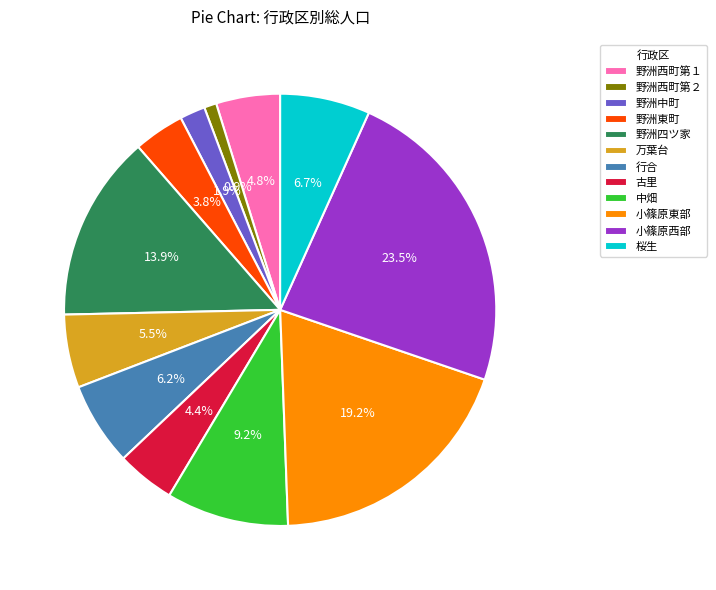

How many segments does this pie chart have?

12